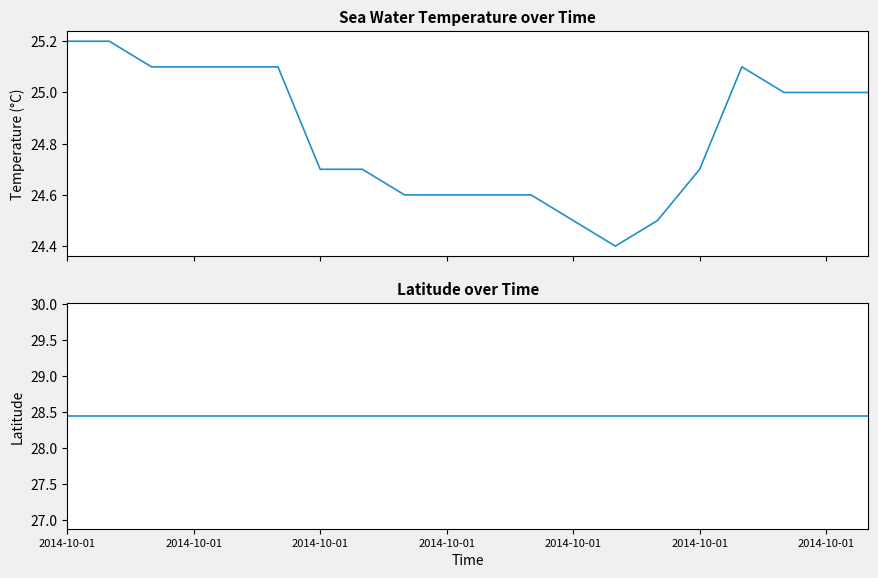

True or false: latitude has a value of 50.8 at 16.

False